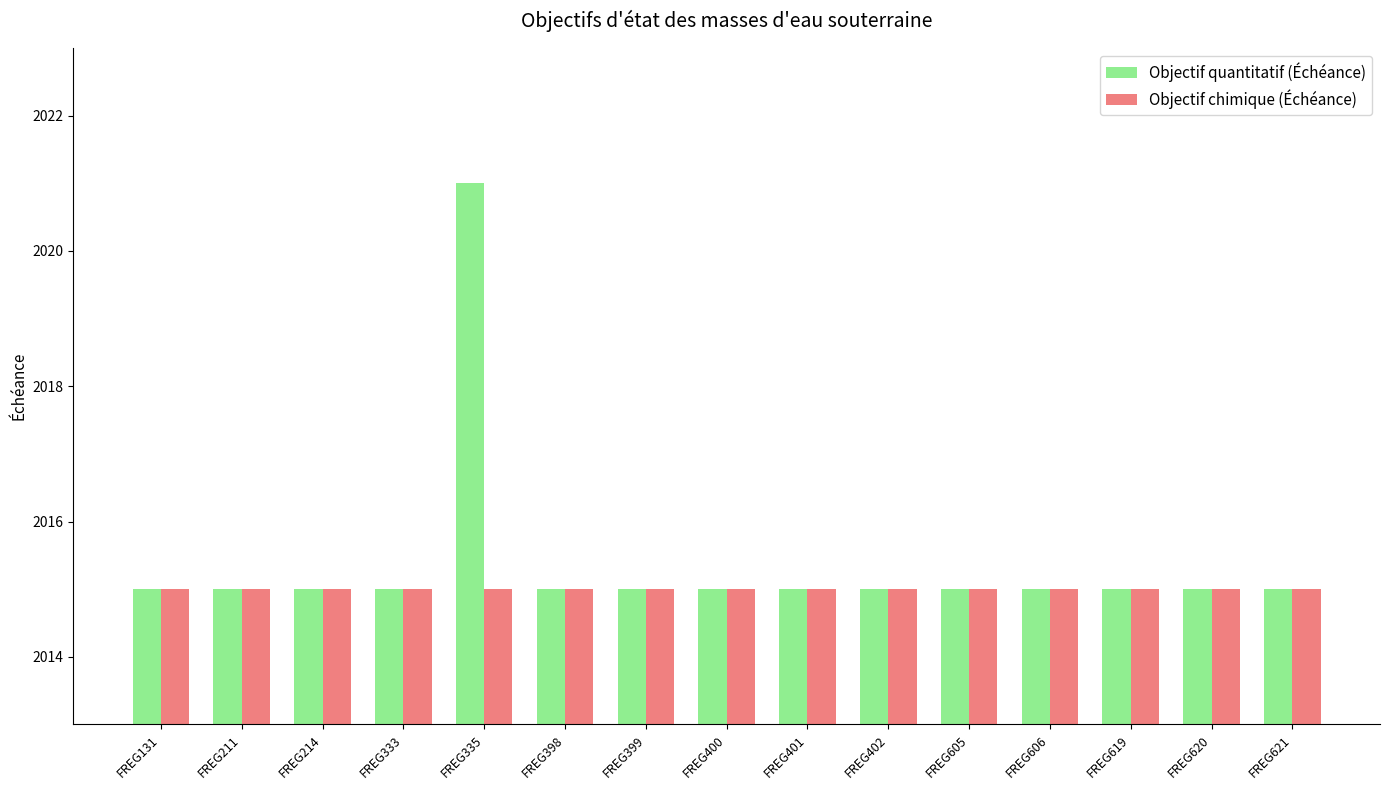

At which label does Objectif quantitatif (Échéance) reach its peak?

FREG335